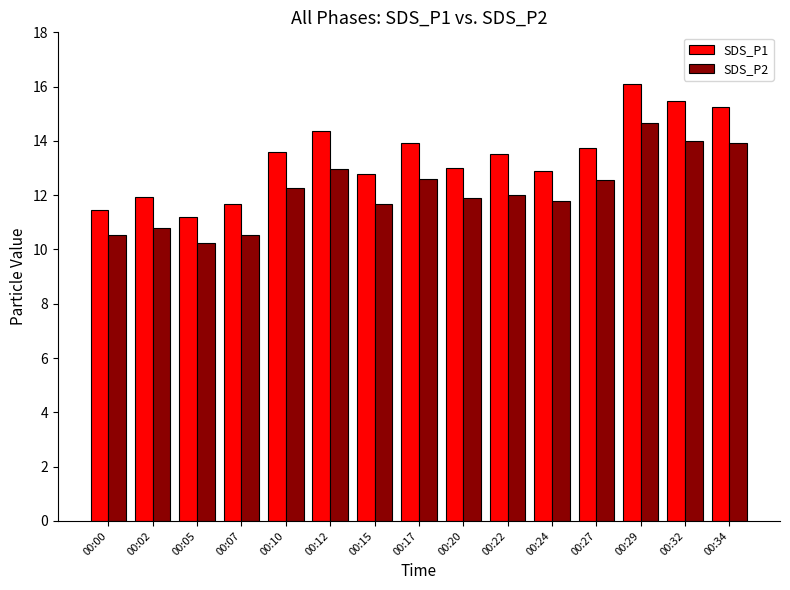

The value of SDS_P1 at 00:12 is 24.3. True or false?

False